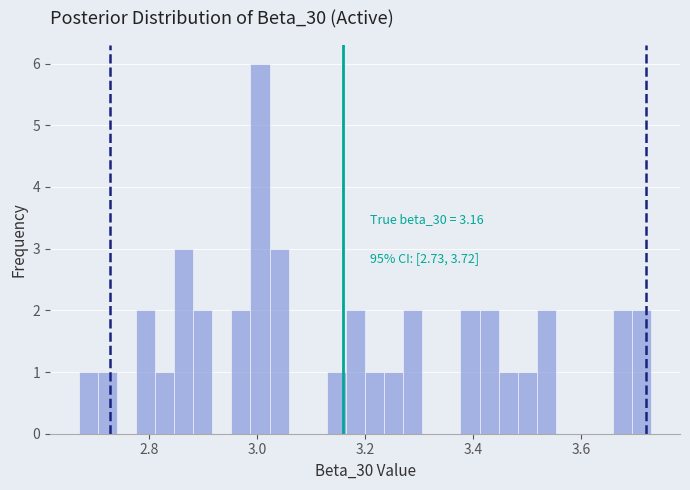

Around what value on the x-axis is the tallest bar? Give the approximate position of its centre, as read against the axis.

3.00